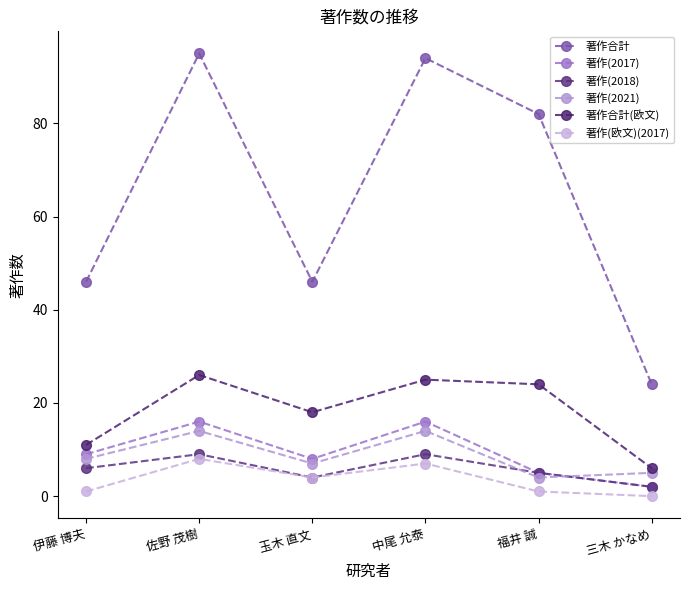

What is the average value of the 著作(欧文)(2017) series?

4